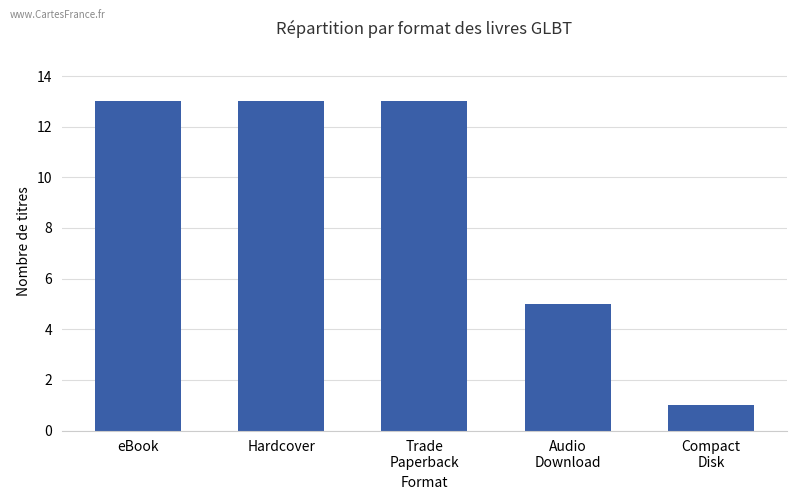

What is the value of the 3rd bar from the left?

13